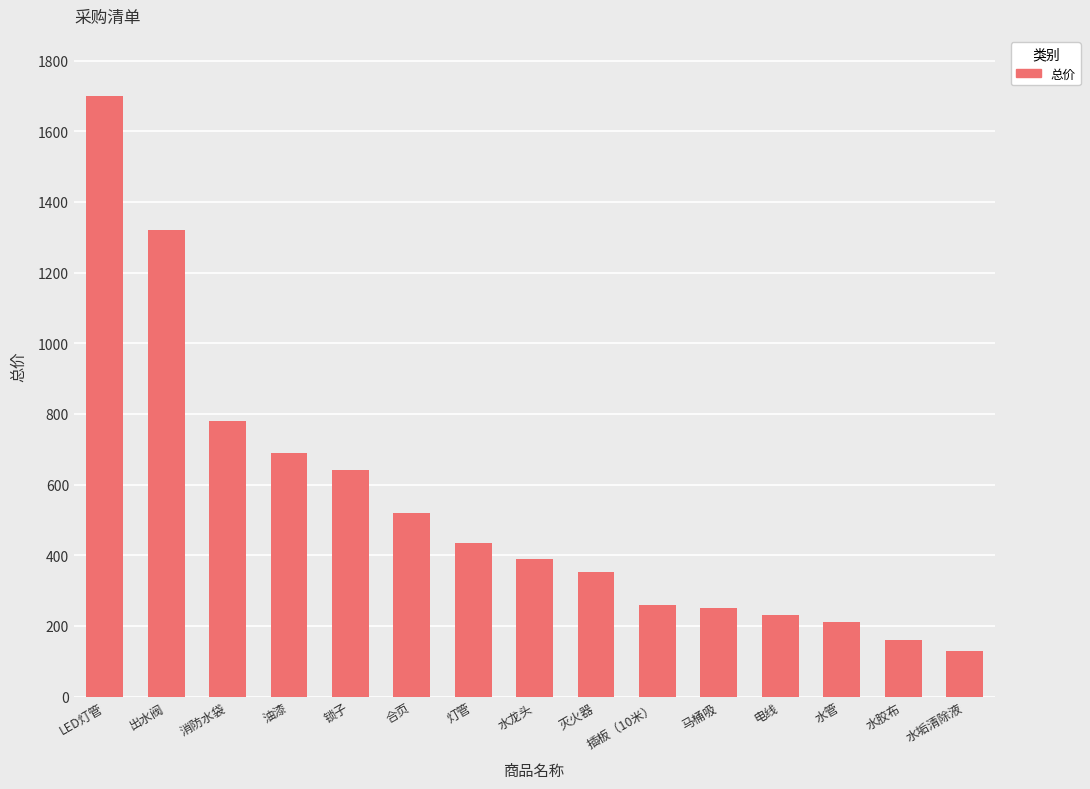

Are the bars horizontal?

No